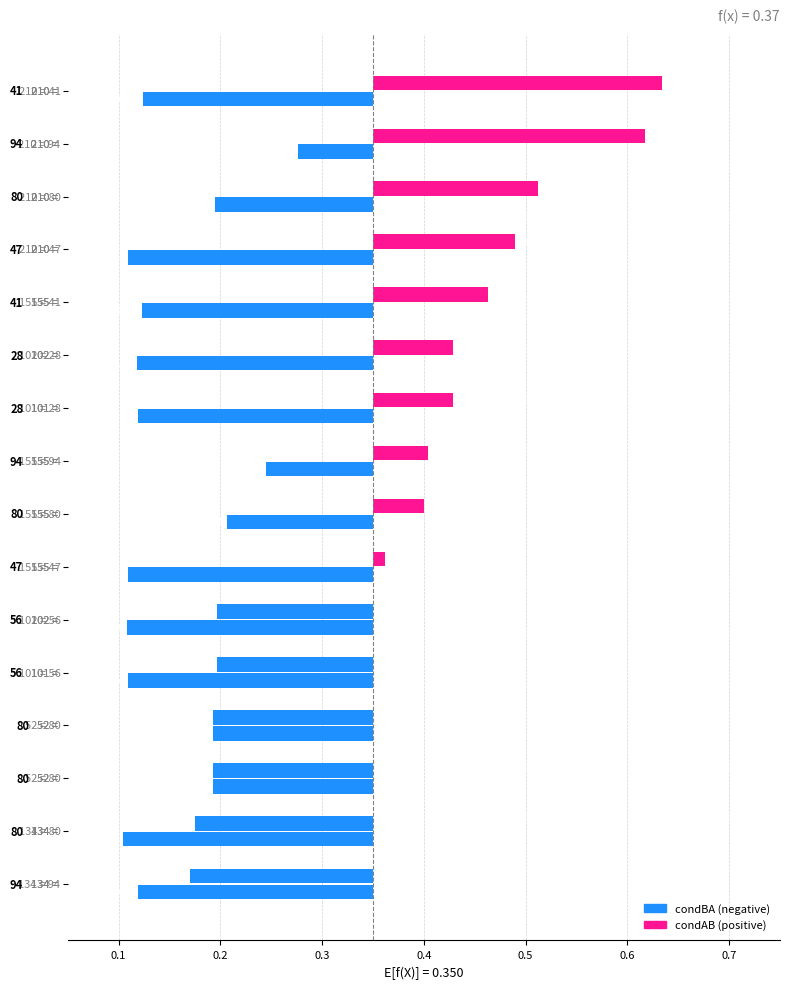

What is the greatest value displayed?

0.6